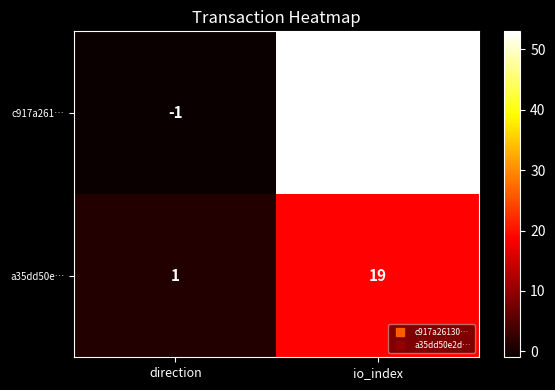

At which label is c917a261… closest to 26?

direction